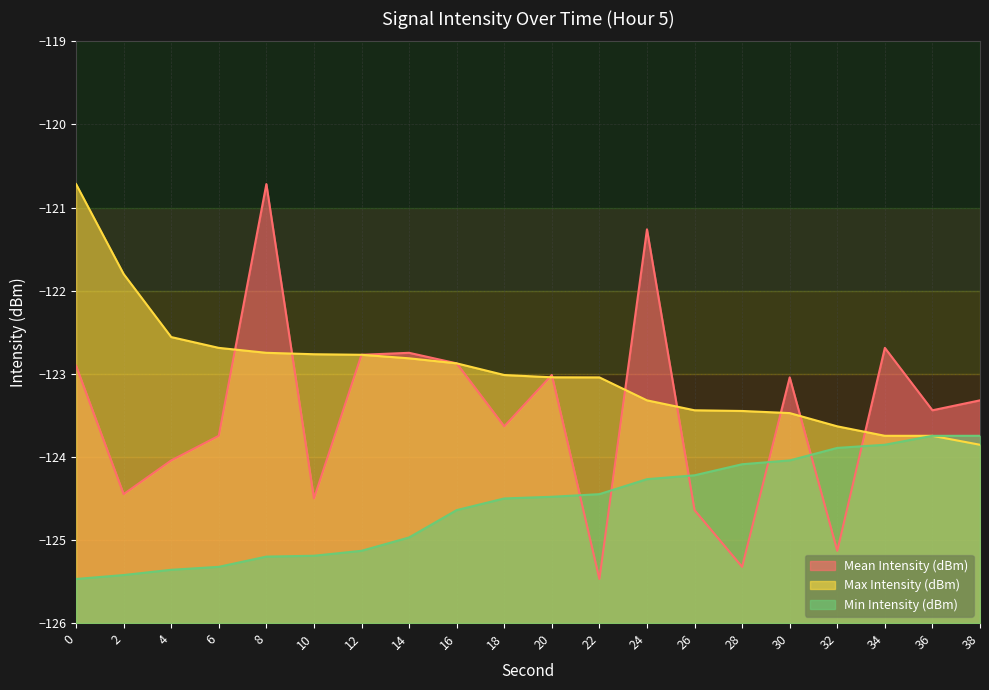

How many values in the Min Intensity (dBm) series exceed -124?

4